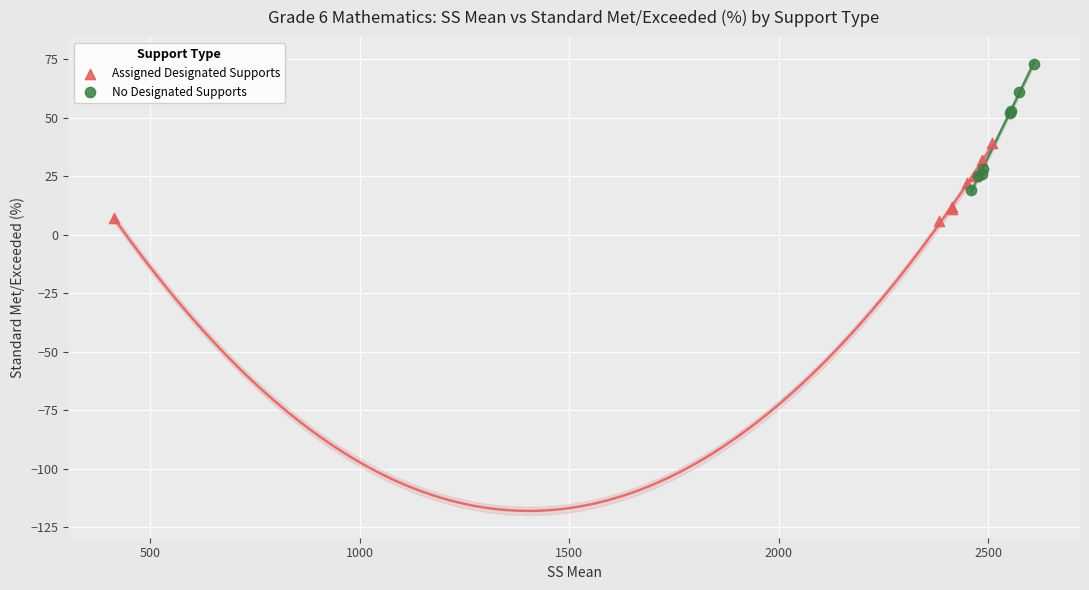

Which series contains the lowest Y value?

Assigned Designated Supports